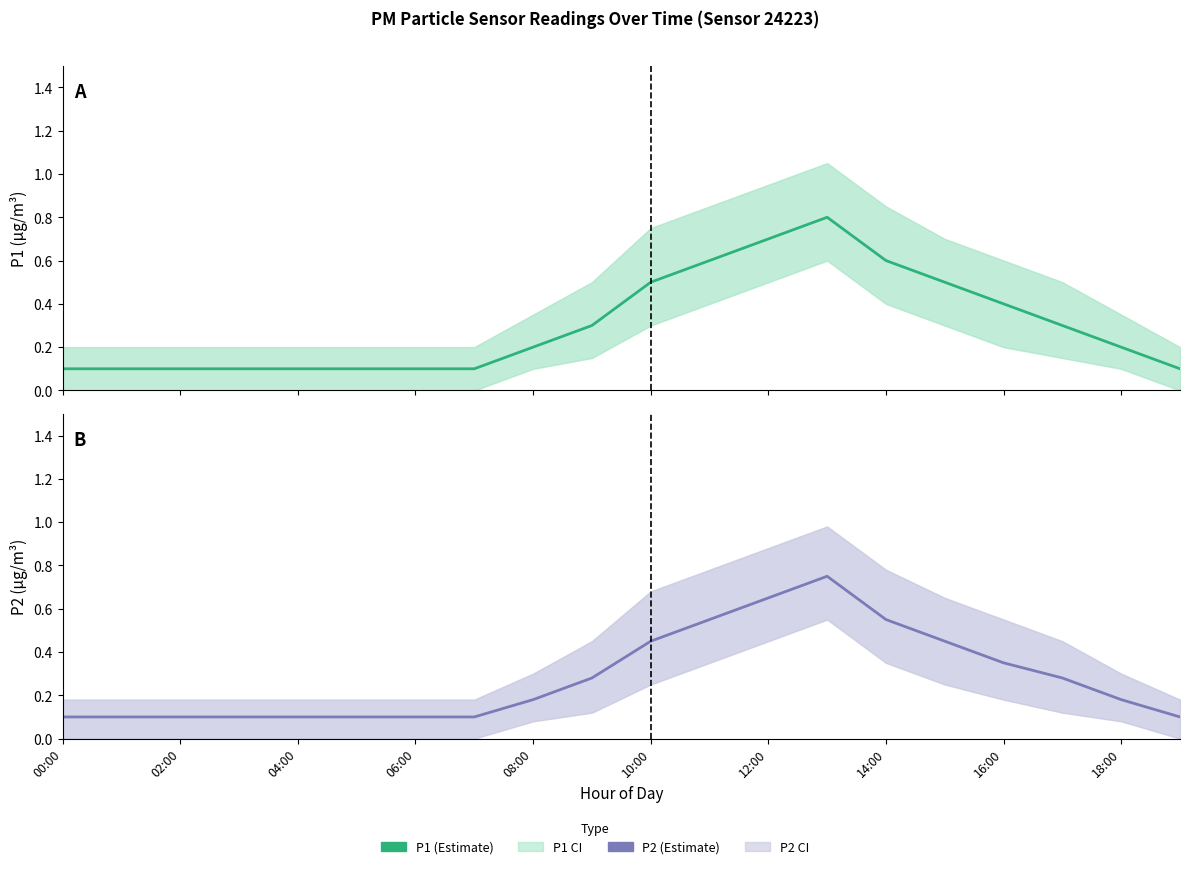

True or false: P1 and P2 cross at least once.

False